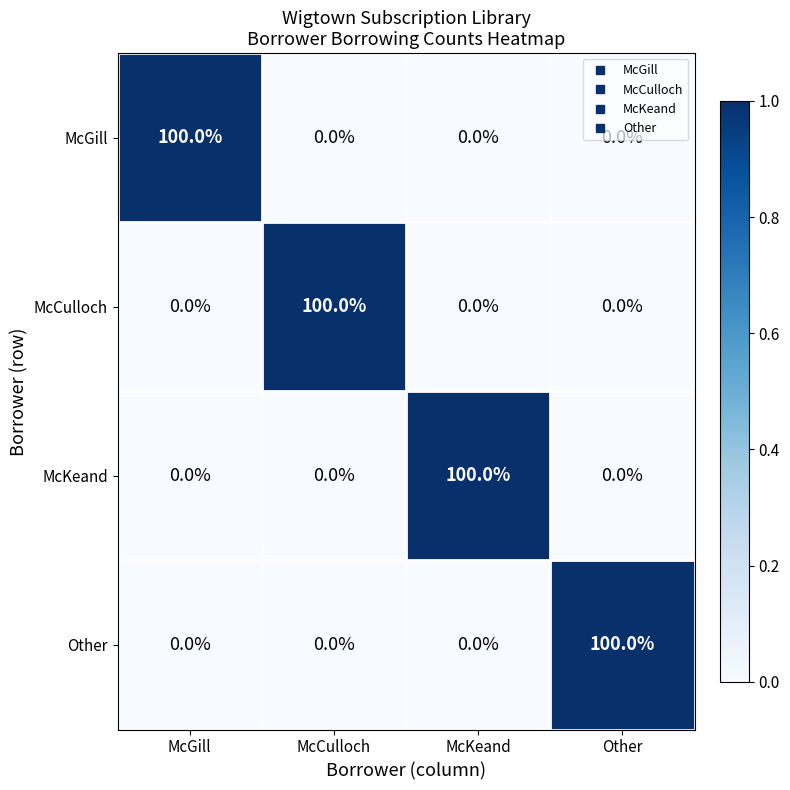

Count the Other values in the range 0 to 100.

4